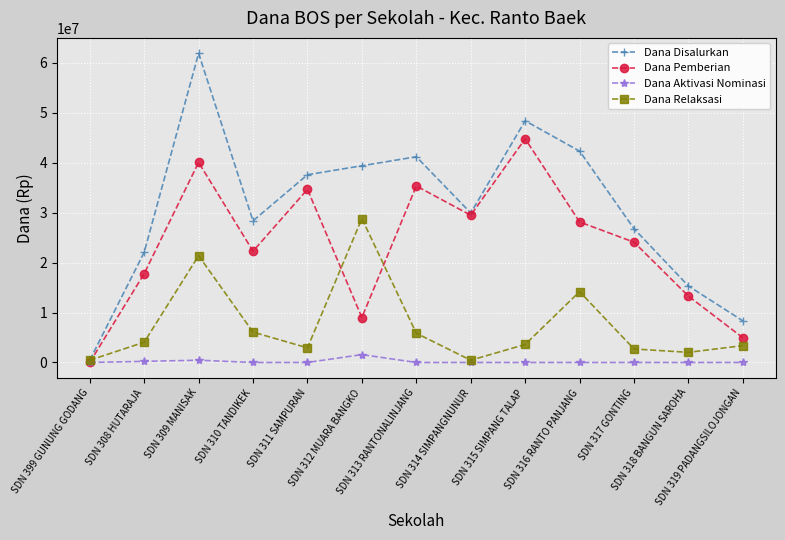

True or false: Dana Relaksasi has more than 0 points higher than both neighbors.

True